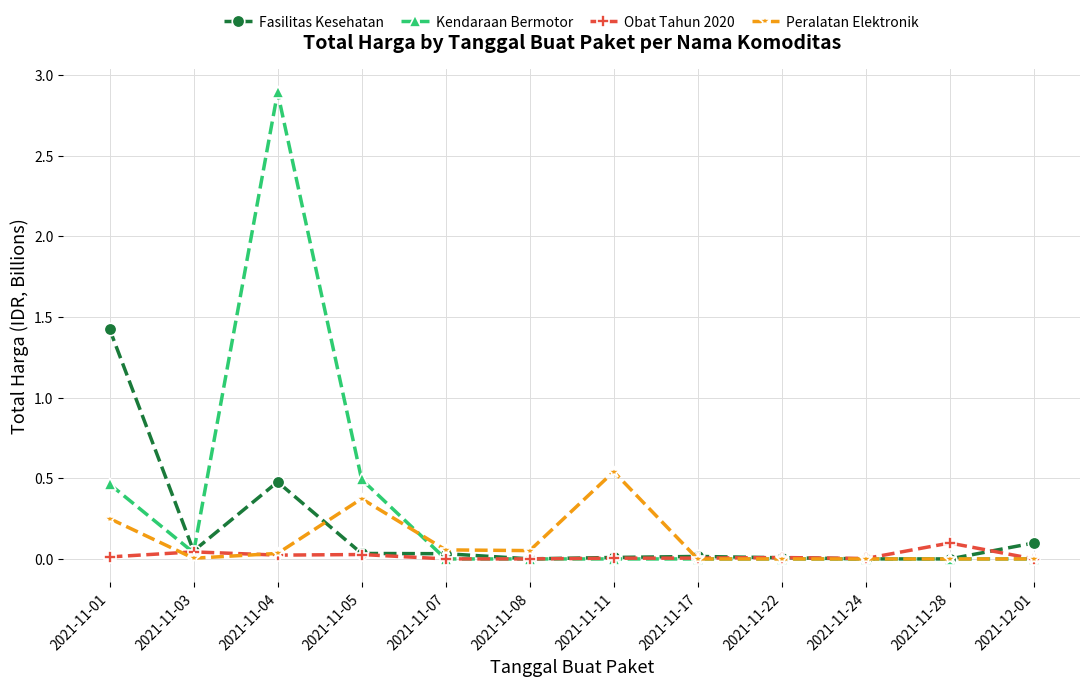

At which category is the sum across all series the highest?

2021-11-04